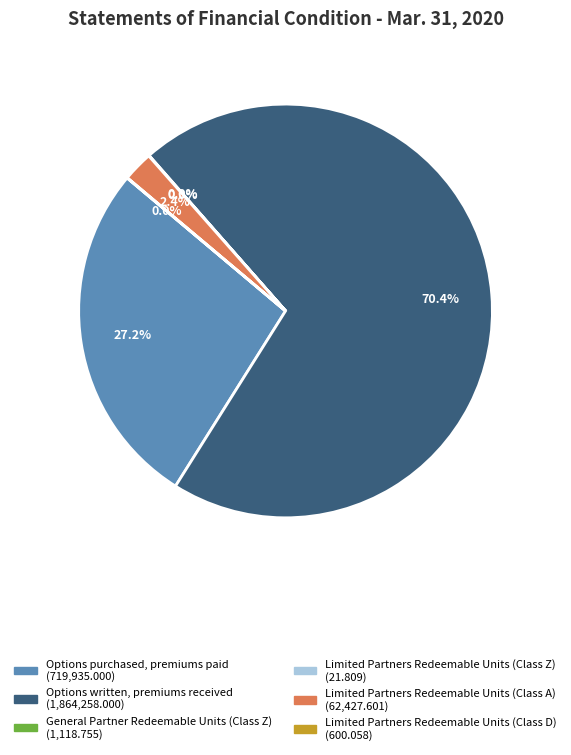

Which category has the biggest portion of the pie?

Options written, premiums received